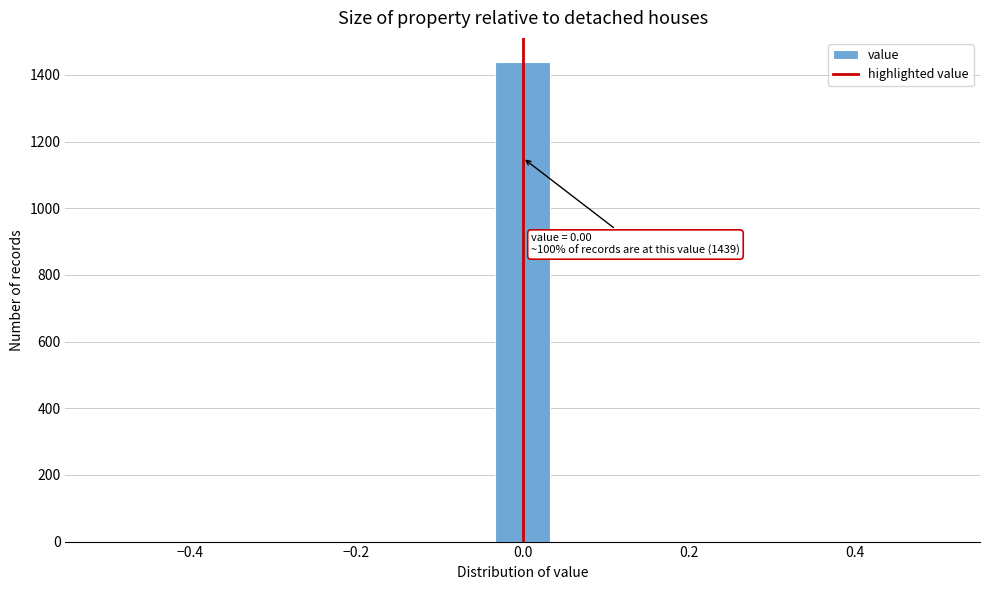

Around what value on the x-axis is the tallest bar? Give the approximate position of its centre, as read against the axis.

0.00